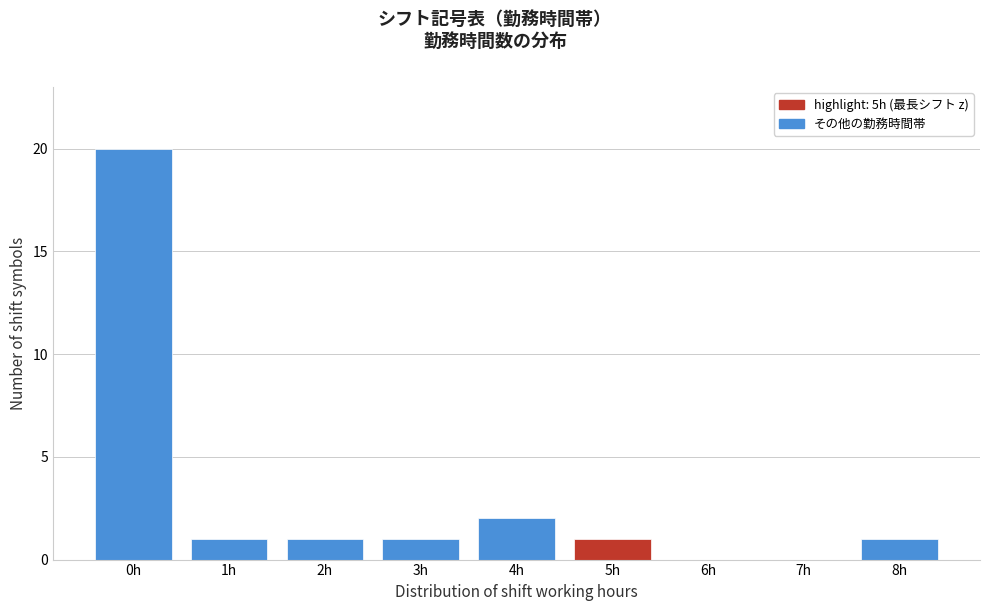

Reading left to right, extract all data points from this chart.

0h=20	1h=1	2h=1	3h=1	4h=2	5h=1	6h=0	7h=0	8h=1